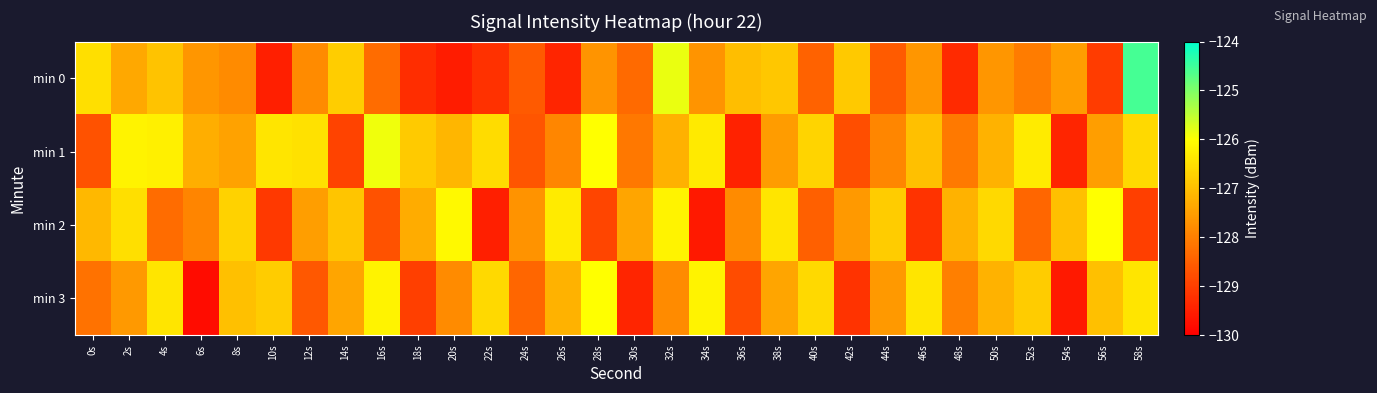

How many series are shown in this chart?

4